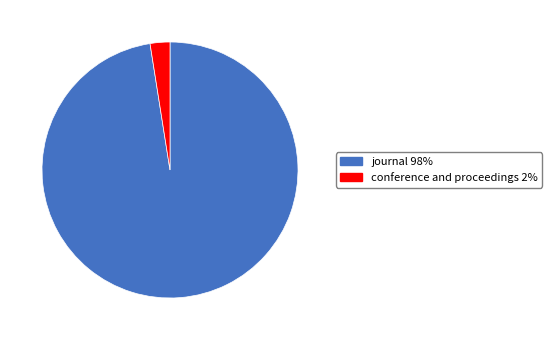

Between conference and proceedings and journal, which is larger?

journal